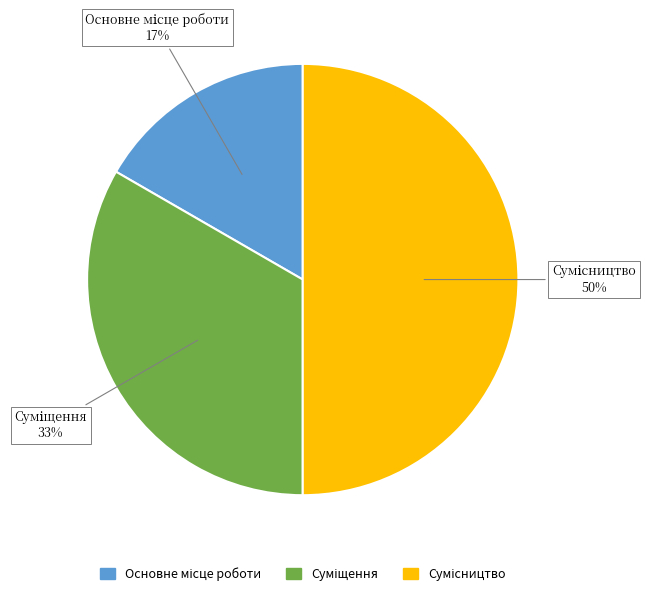

To the nearest percent, what is the difference between the largest and smallest slice percentages?

33%